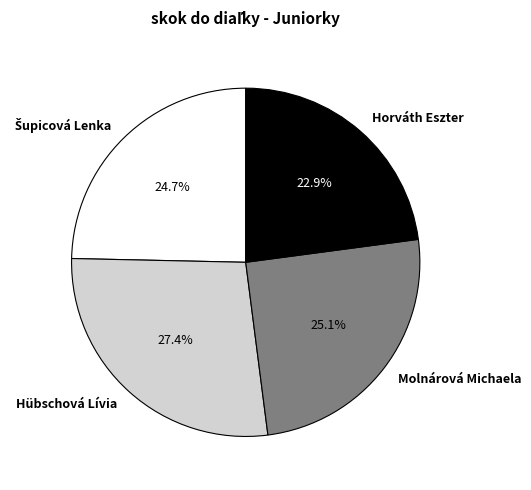

How many slices are in this pie chart?

4